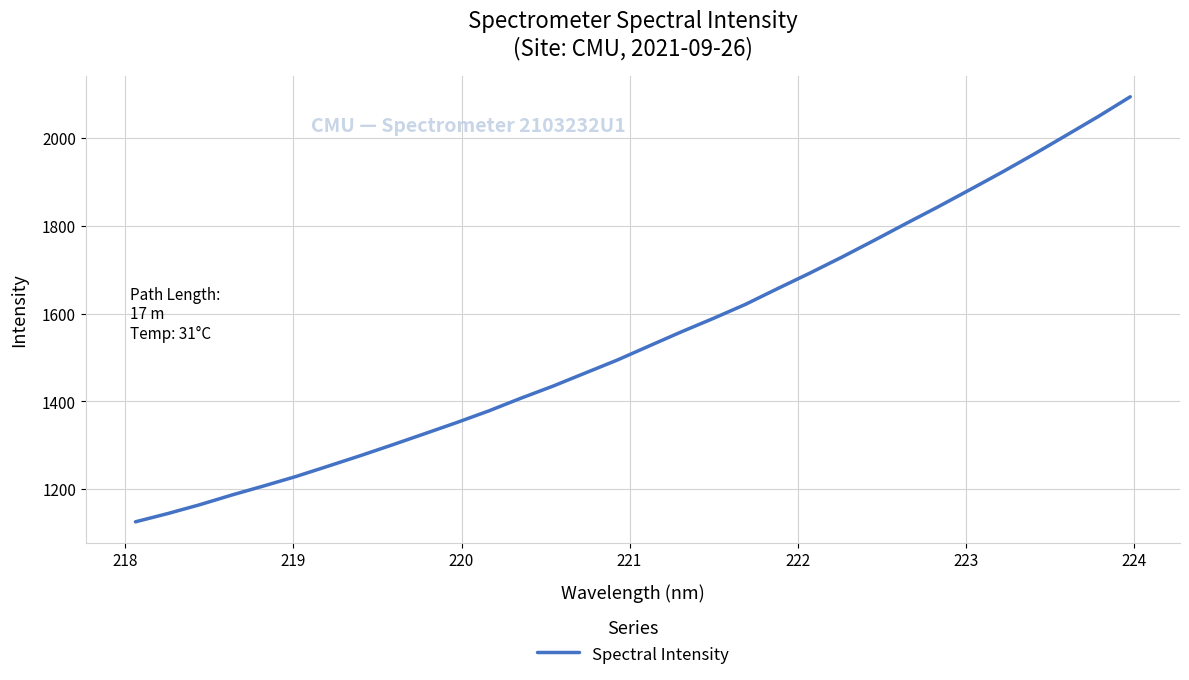

What is the difference between the maximum and minimum values?

968.9